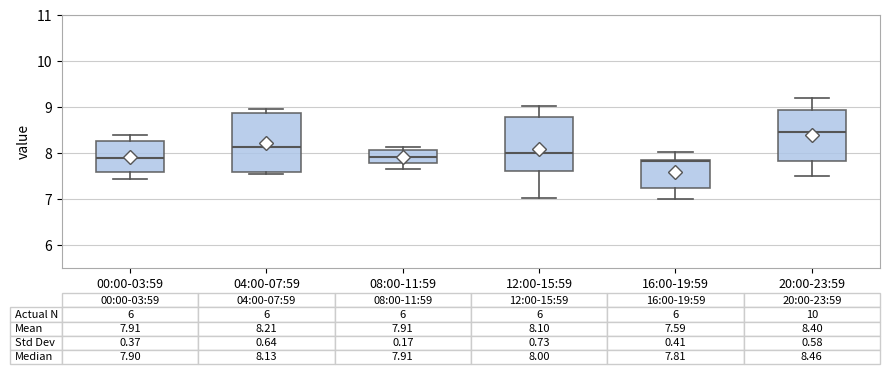

Comparing the boxes themselves (not the whiskers), which one is the tallest?

04:00-07:59